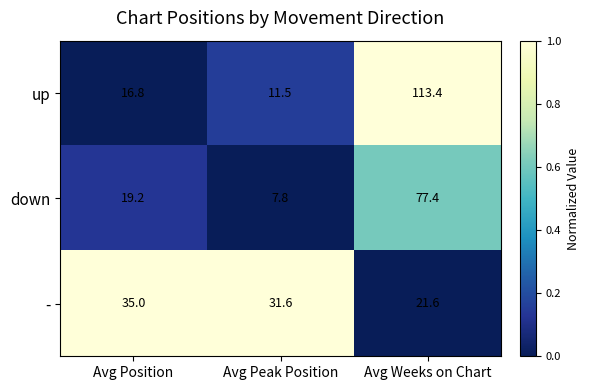

Which series has the largest range (max minus min)?

up